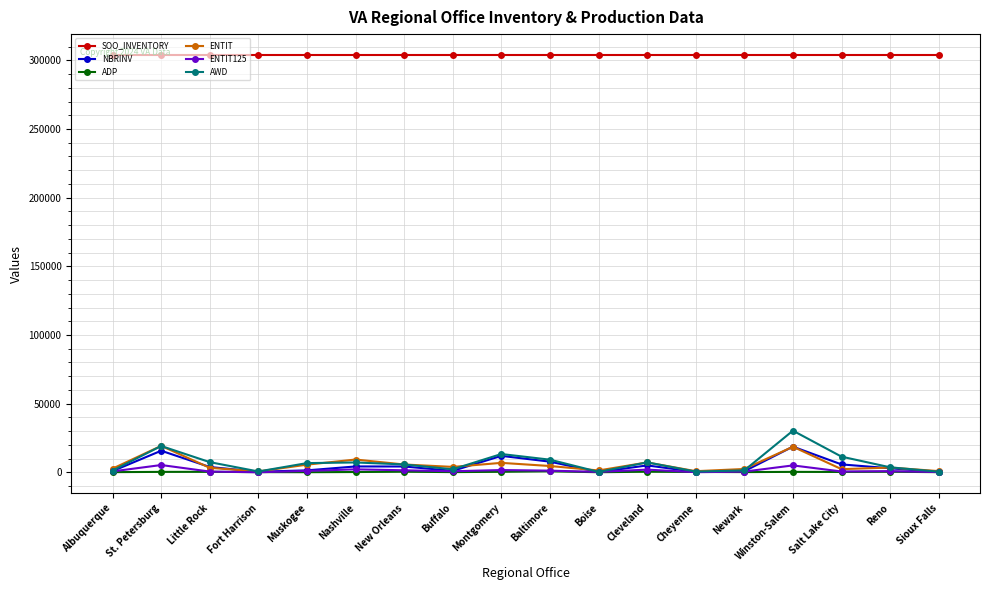

What is the minimum value for ENTIT?

632.0